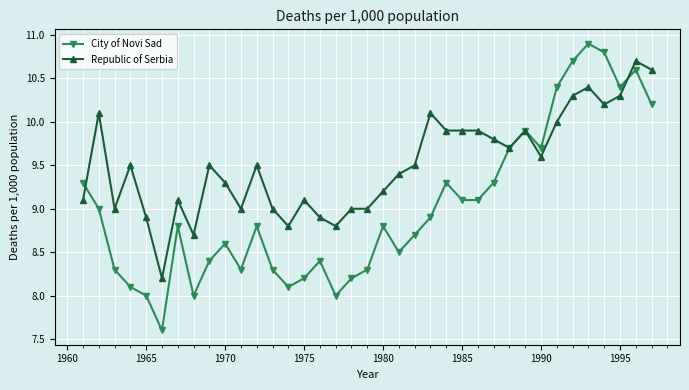

Which series has the widest spread of values?

City of Novi Sad